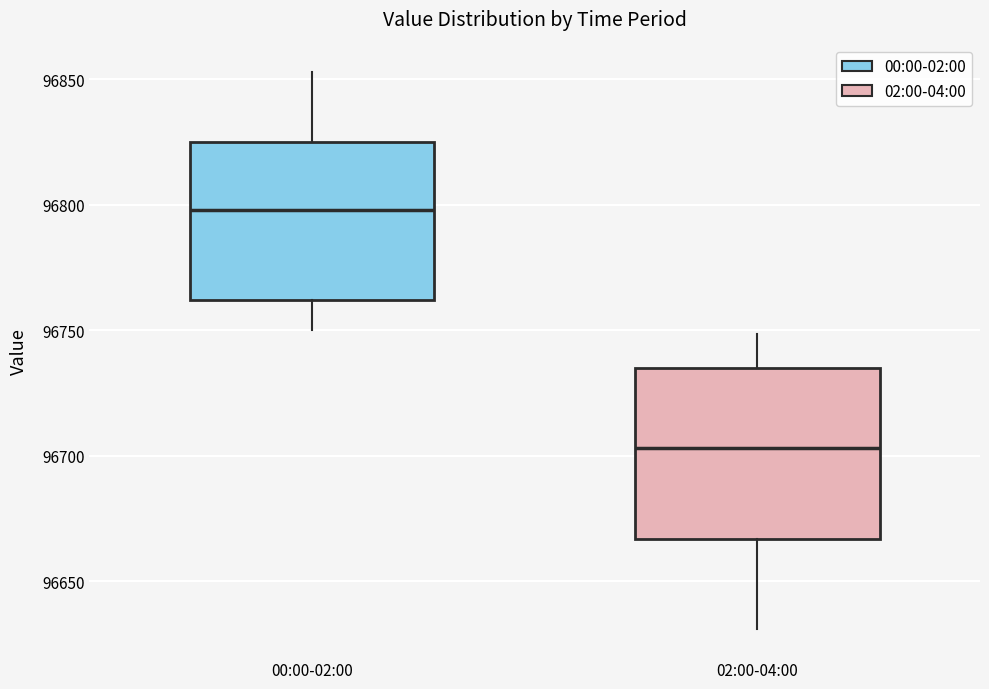

Reading left to right, read every box against the y-axis: the position of its median line, the range the box covers, and the ends of its whiskers. The values are not printed on the chart, so give them approximately, as read against the axis.

00:00-02:00: median 96800, box 96760 to 96825, whiskers 96750 to 96855
02:00-04:00: median 96705, box 96665 to 96735, whiskers 96630 to 96750